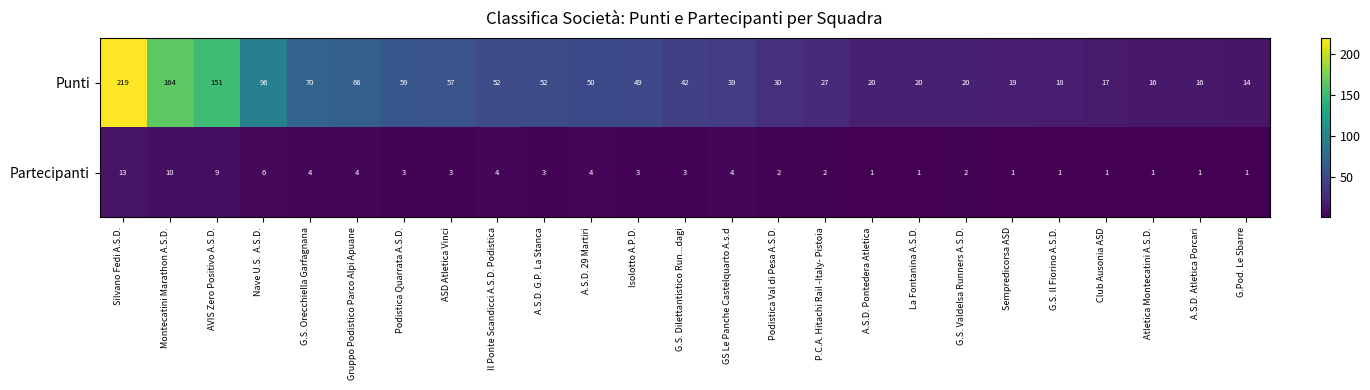

Between AVIS Zero Positivo A.S.D. and G.Pod. Le Sbarre, which series saw the biggest shift?

Punti